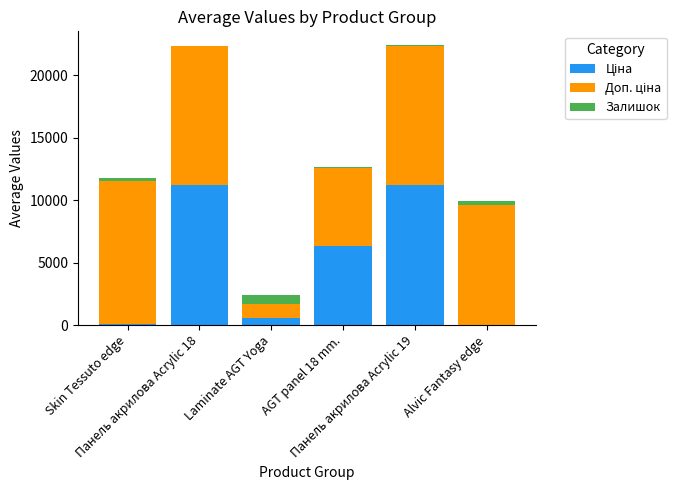

What is the approximate value of Доп. ціна at Skin Tessuto edge?

11410.0